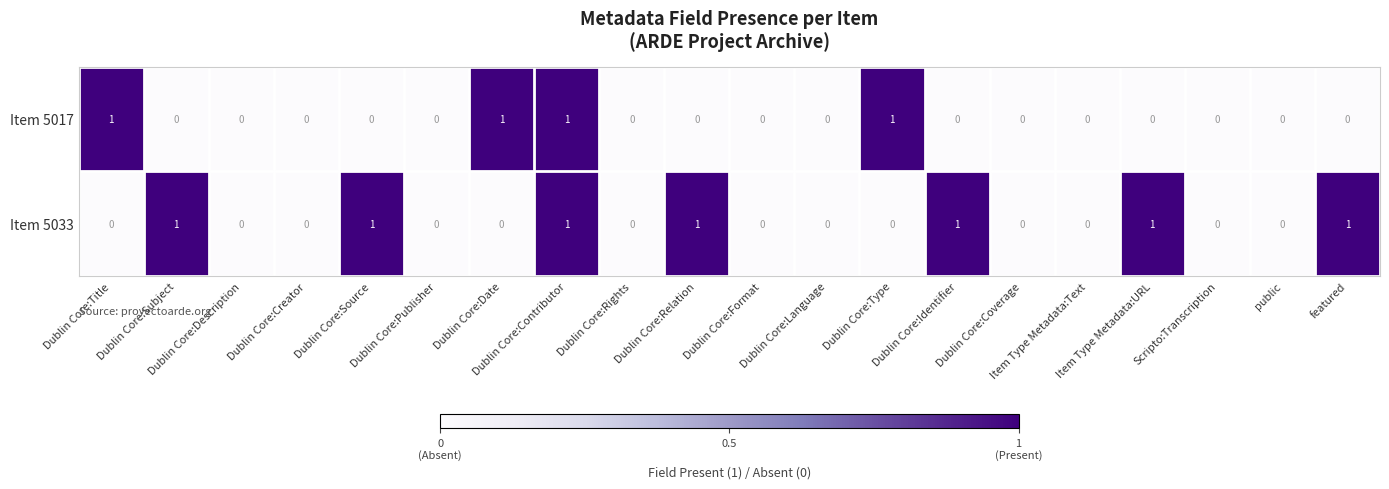

What is the sum of all Item 5033 values?

7